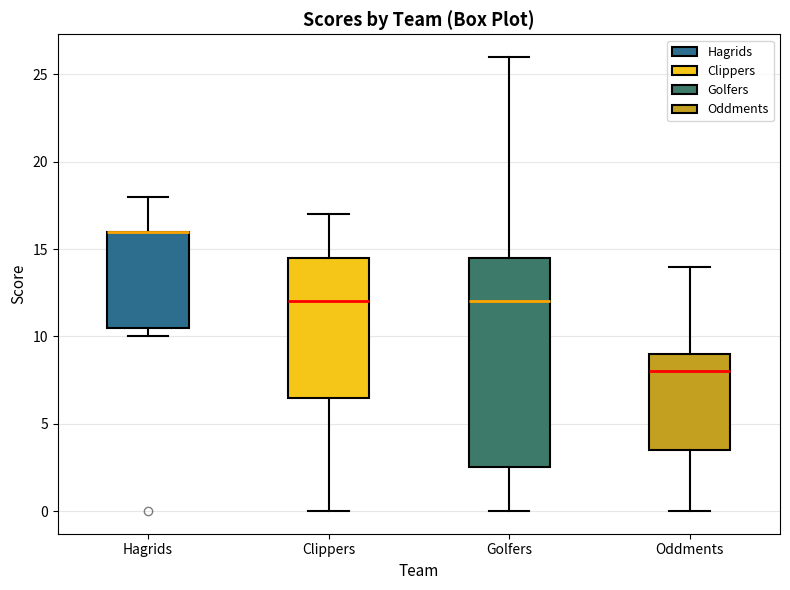

Reading left to right, read every box against the y-axis: the position of its median line, the range the box covers, and the ends of its whiskers. The values are not printed on the chart, so give them approximately, as read against the axis.

Hagrids: median 16.0 (drawn on the box's upper edge), box 10.5 to 16.0, whiskers 10.0 to 18.0
Clippers: median 12.0, box 6.5 to 14.5, whiskers 0.0 to 17.0
Golfers: median 12.0, box 2.5 to 14.5, whiskers 0.0 to 26.0
Oddments: median 8.0, box 3.5 to 9.0, whiskers 0.0 to 14.0